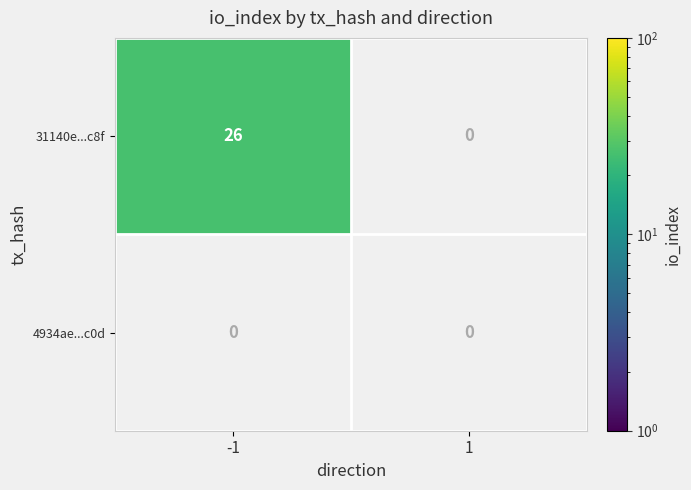

What is the sum of the 31140e...c8f values at -1 and 1?

26